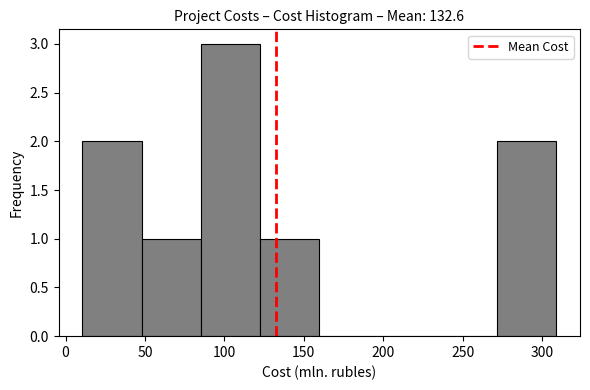

Reading left to right, transcribe this chart: for each bar, give the range it covers on the x-axis and its height. Neither the bar edges nor the heights are printed on the chart, so give them approximately, as read against the axes.

10 to 50: 2
50 to 85: 1
85 to 120: 3
120 to 160: 1
160 to 195: 0
195 to 235: 0
235 to 270: 0
270 to 310: 2